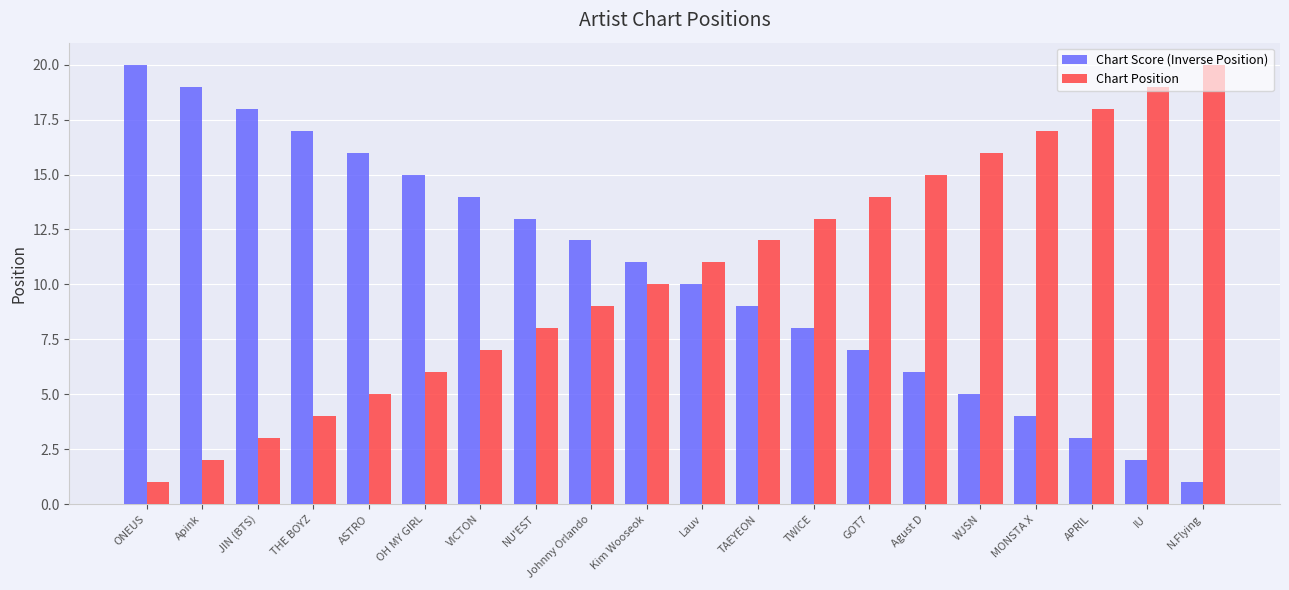

At which label does Chart Score (Inverse Position) reach its peak?

ONEUS